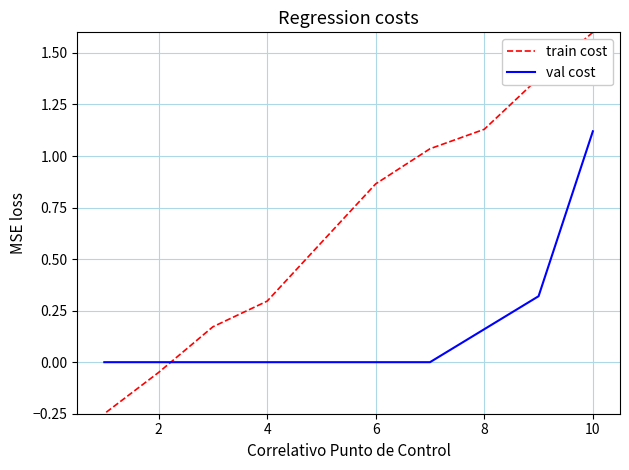

At 4, list the series in order from largest to smallest.

train cost, val cost